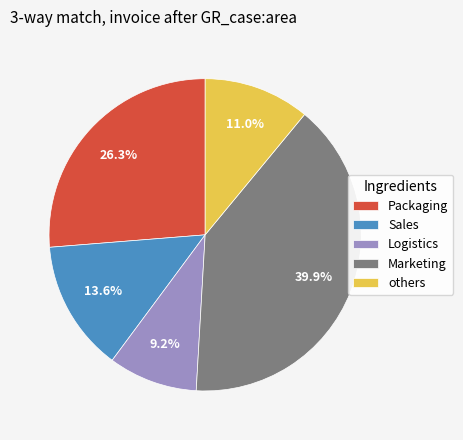

Rank the categories by value from highest to lowest.

Marketing, Packaging, Sales, others, Logistics